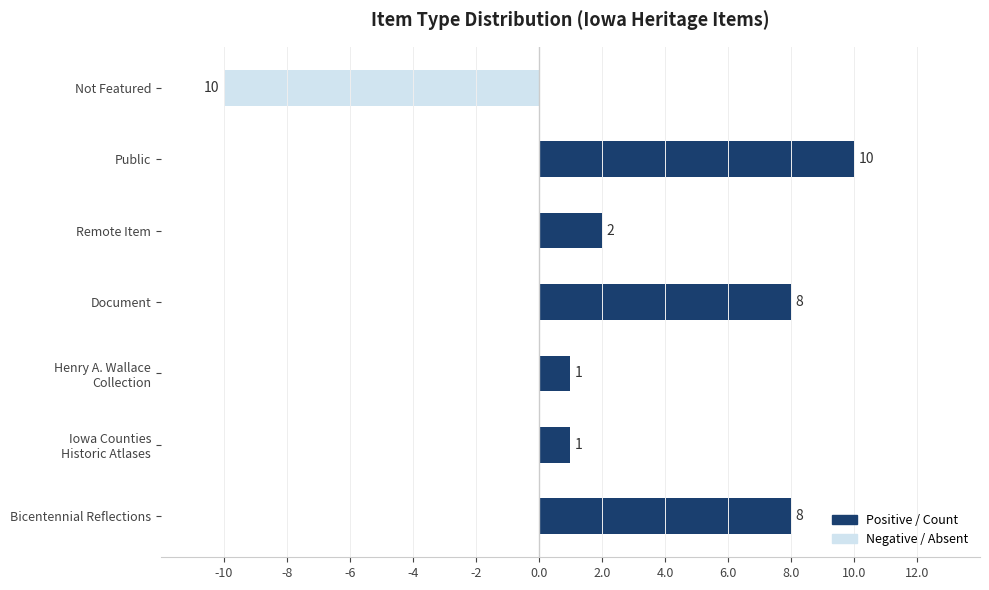

Between Remote Item and Bicentennial Reflections, which is larger?

Bicentennial Reflections